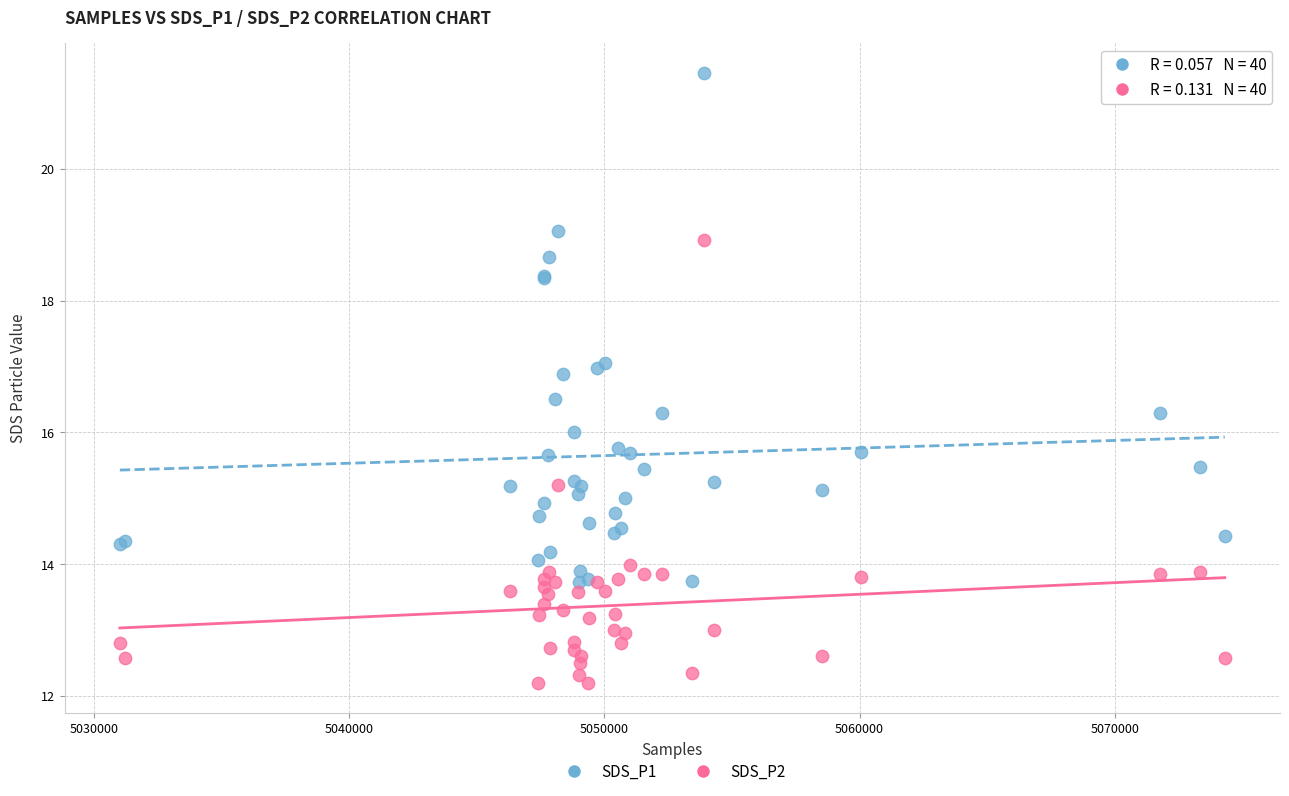

Which series contains the highest Y value?

SDS_P1